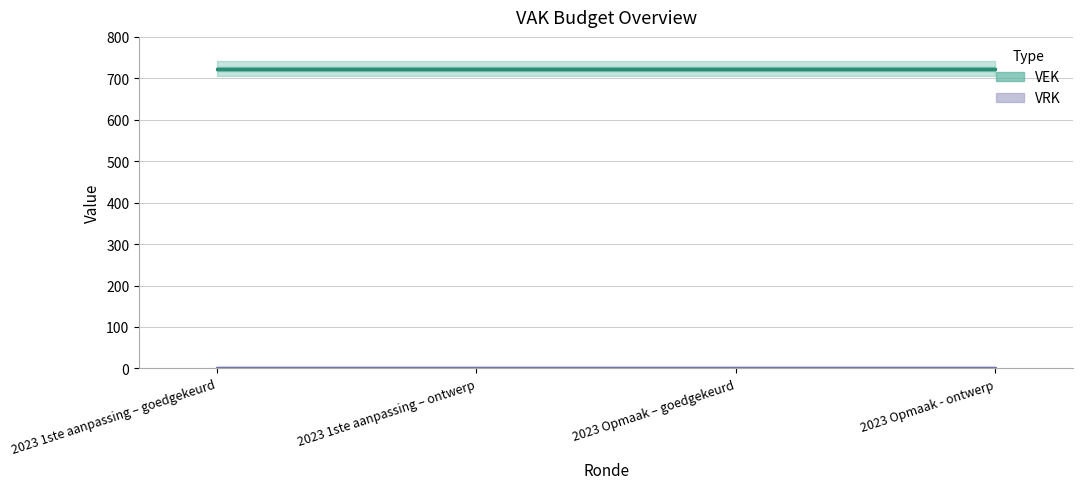

How many categories are shown in the chart?

4